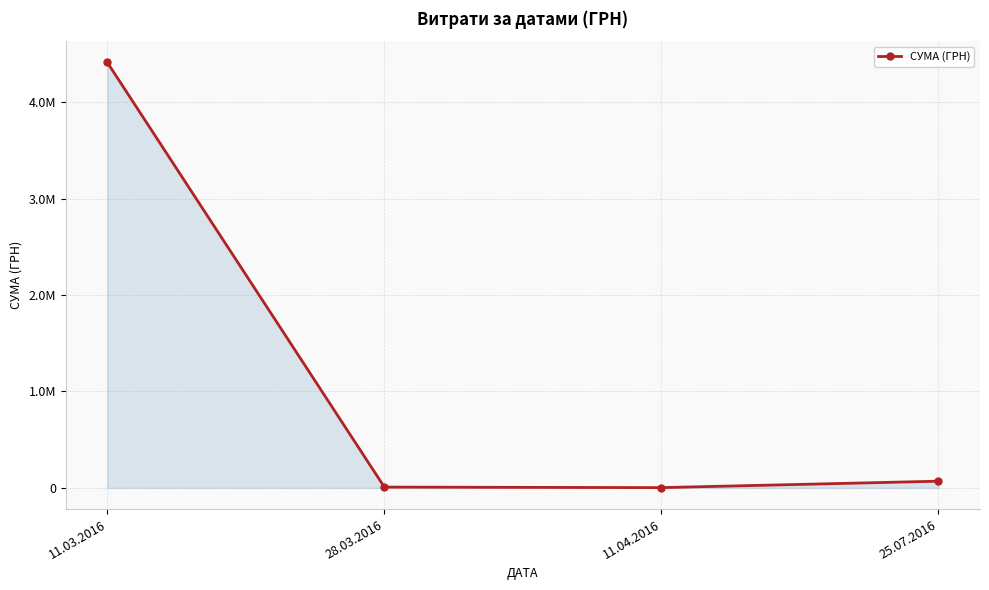

Rank the categories by value from highest to lowest.

11.03.2016, 25.07.2016, 28.03.2016, 11.04.2016